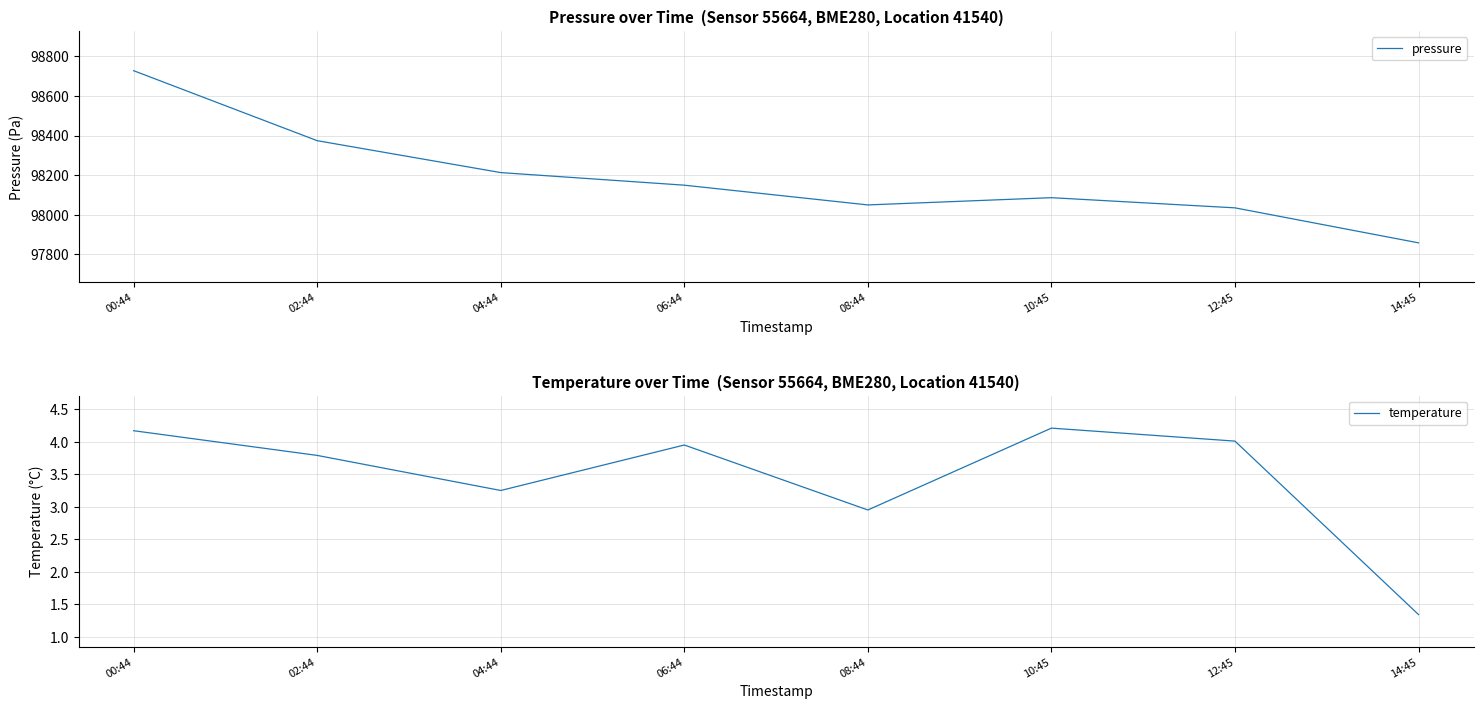

Reading left to right, list all the values displayed in this chart.

pressure: 00:44=98727.3	02:44=98374.2	04:44=98213.2	06:44=98149.7	08:44=98050.1	10:45=98086.6	12:45=98035.3	14:45=97858.7
temperature: 00:44=4.2	02:44=3.8	04:44=3.2	06:44=4.0	08:44=3.0	10:45=4.2	12:45=4.0	14:45=1.3